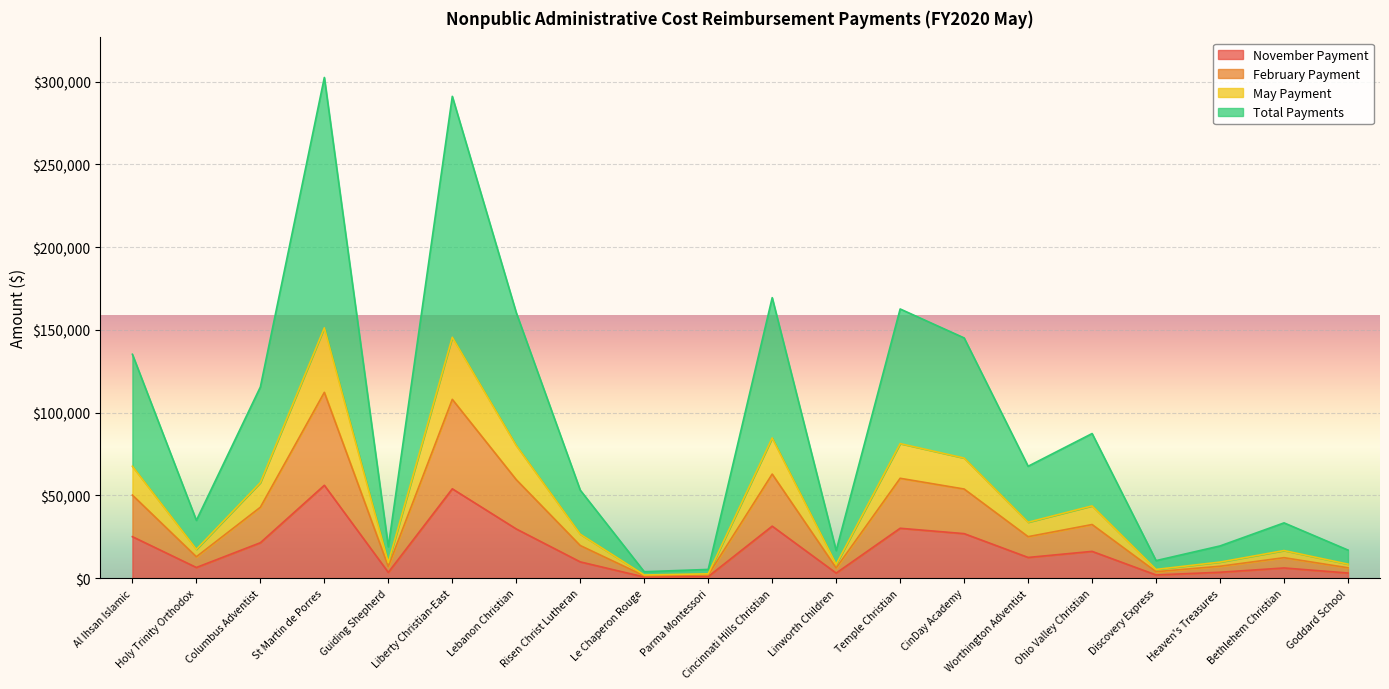

Between Holy Trinity Orthodox and Bethlehem Christian, which is larger?

Holy Trinity Orthodox